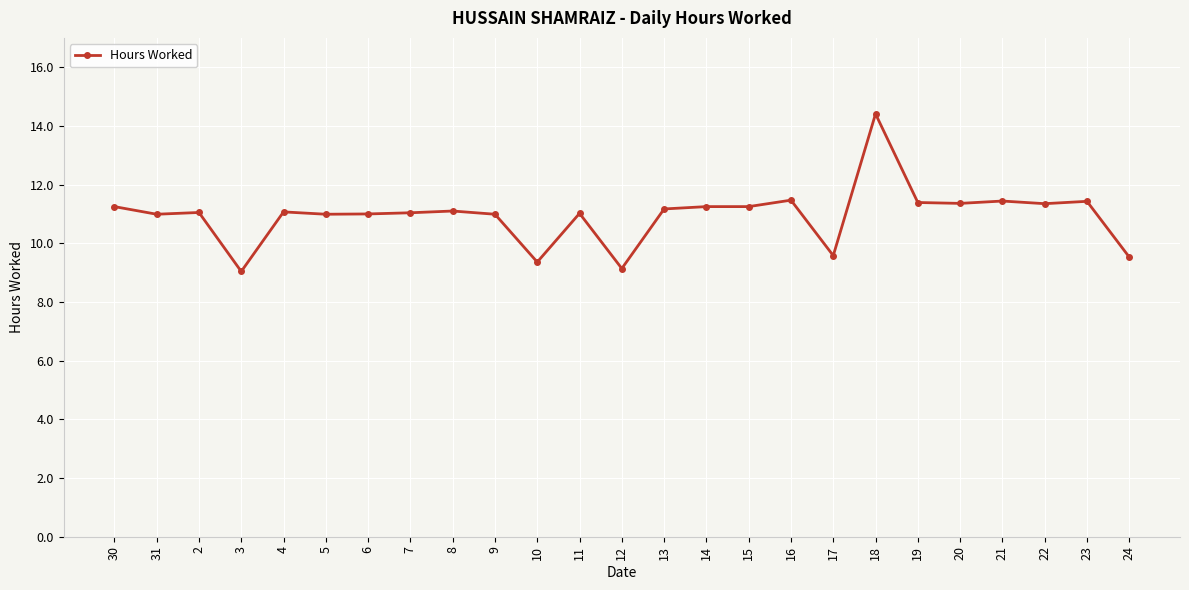

Is this an area chart (filled region under the line)?

No